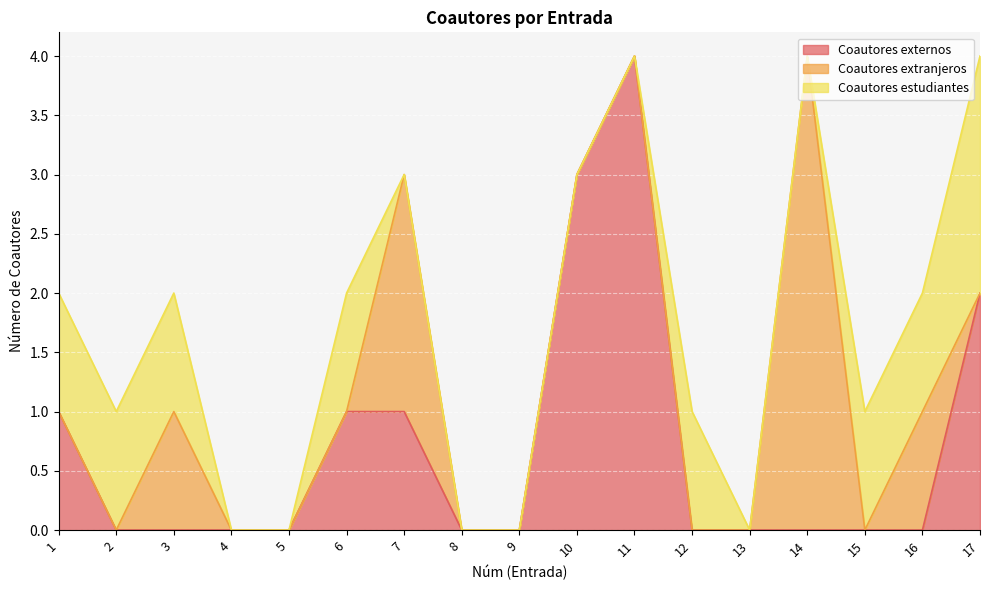

What is the difference between the maximum and minimum values in the Coautores extranjeros series?

4